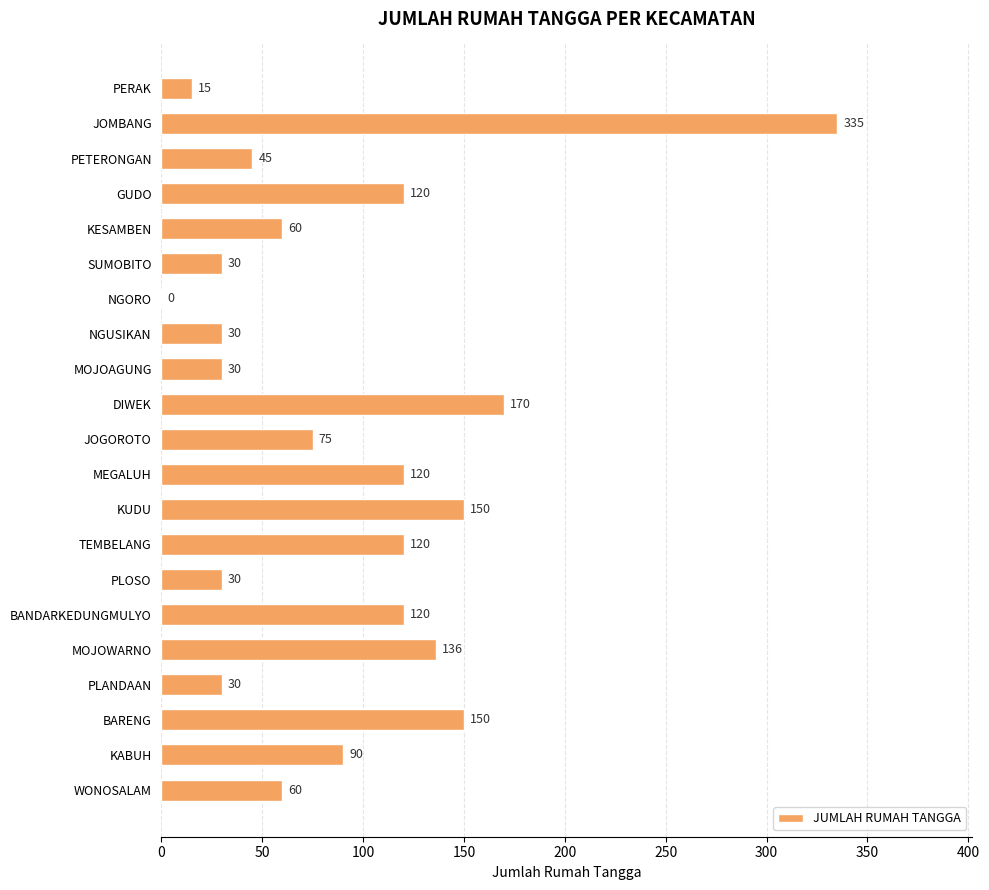

What value does the data have at PLOSO?

30